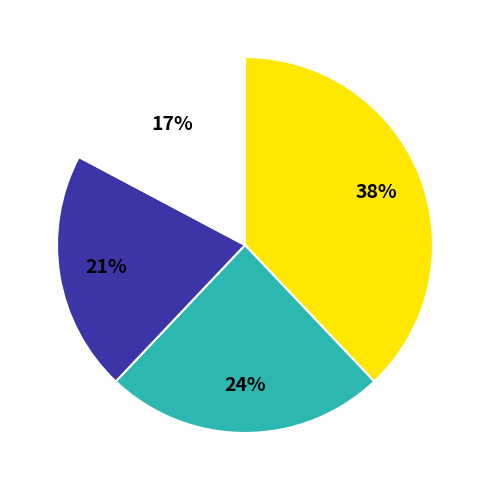

To the nearest percent, what is the average slice percentage?

25%